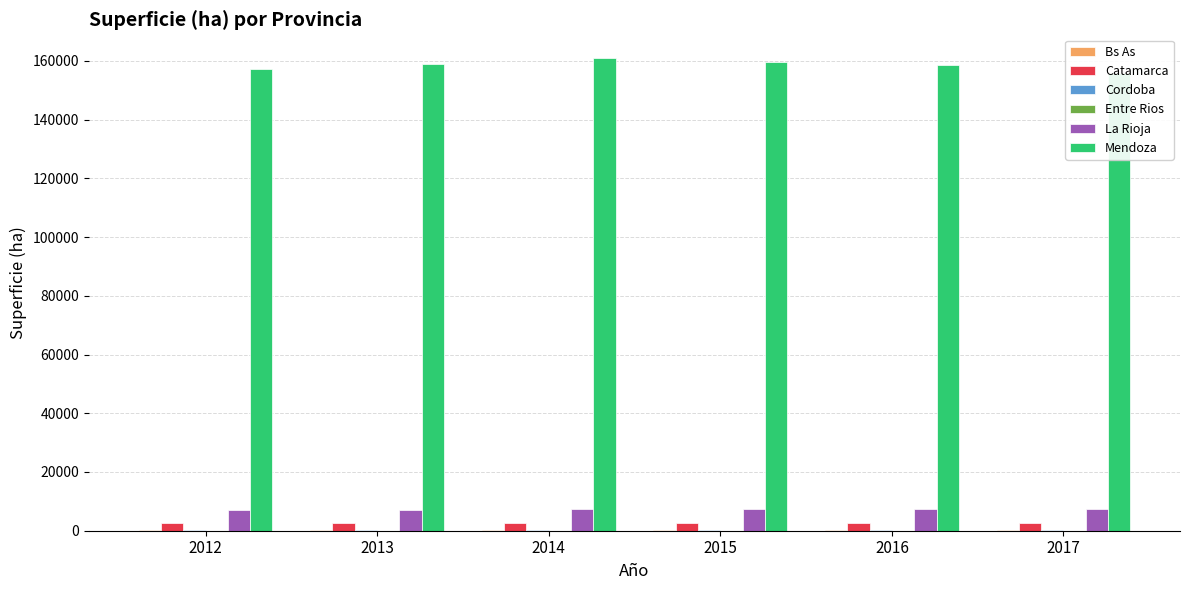

Reading left to right, transcribe all the data shown in this chart.

Bs As: 2012=109.8	2013=117.8	2014=128.3	2015=122.0	2016=128.9	2017=145.0
Catamarca: 2012=2634.7	2013=2638.9	2014=2651.0	2015=2678.5	2016=2697.0	2017=2769.2
Cordoba: 2012=261.4	2013=274.9	2014=277.0	2015=278.4	2016=298.6	2017=309.5
Entre Rios: 2012=23.6	2013=25.1	2014=34.7	2015=40.1	2016=45.2	2017=46.6
La Rioja: 2012=7139.9	2013=7198.5	2014=7455.2	2015=7449.0	2016=7428.2	2017=7509.4
Mendoza: 2012=157204.2	2013=158965.0	2014=160982.9	2015=159649.1	2016=158584.6	2017=155901.2